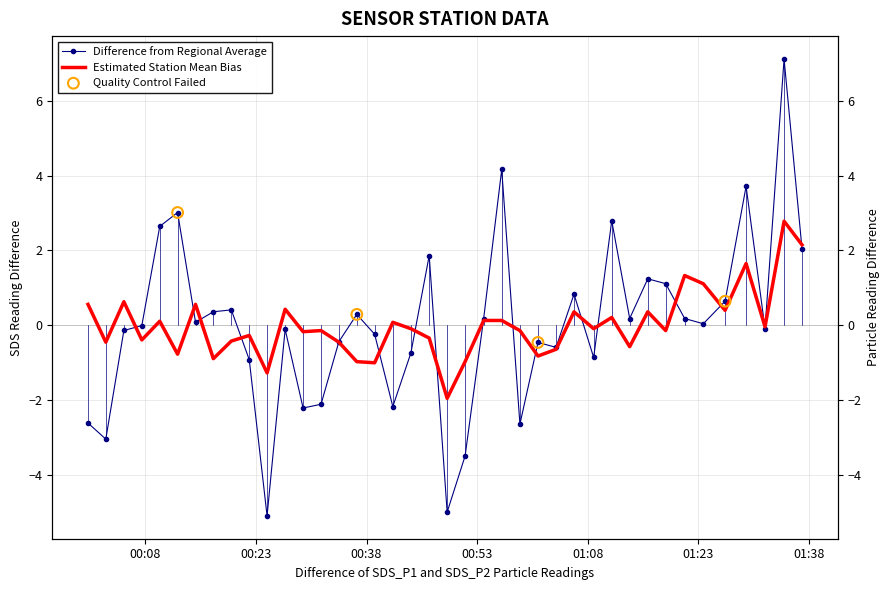

Which series has the largest total across all categories?

Estimated Station Mean Bias (SDS_P2)